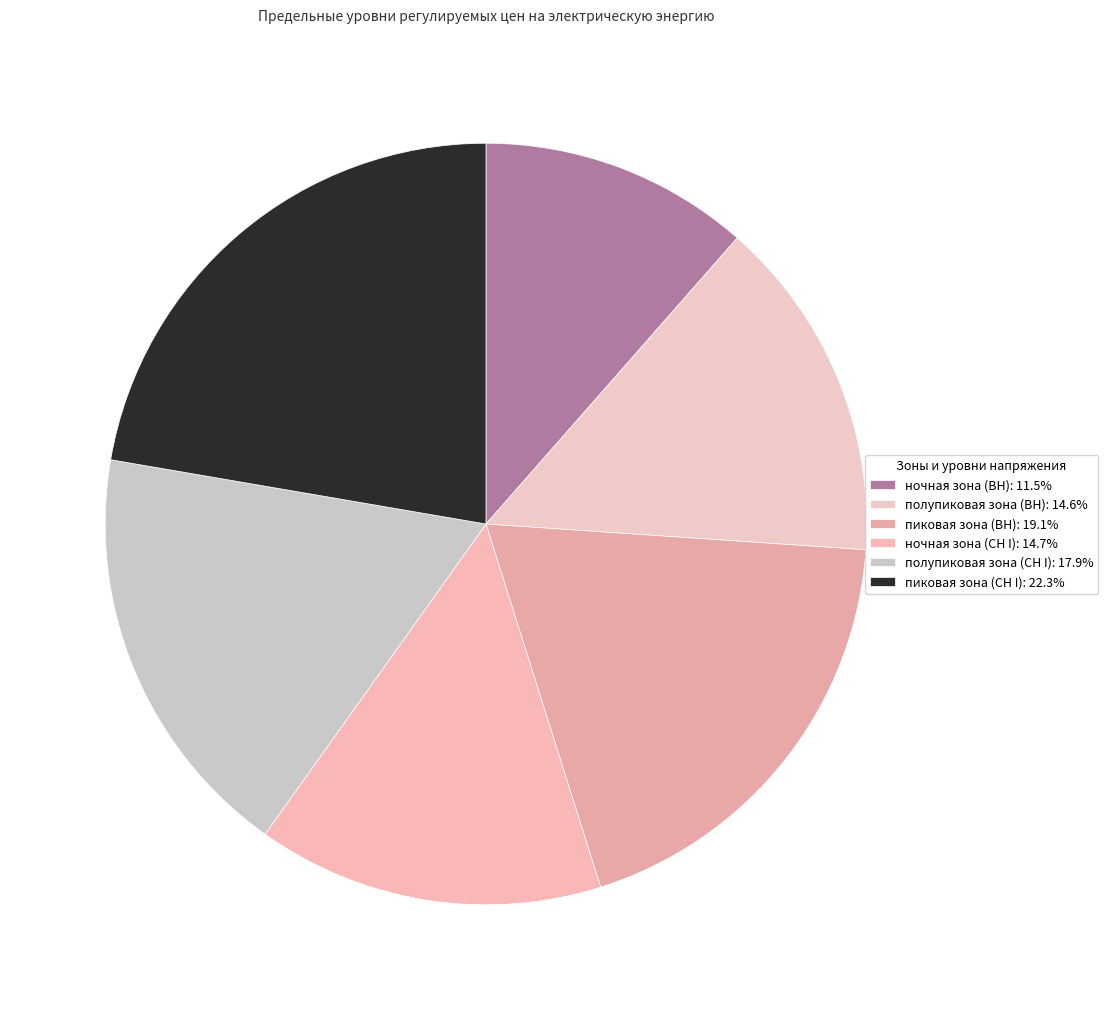

Is there any slice that represents more than half of the pie?

No